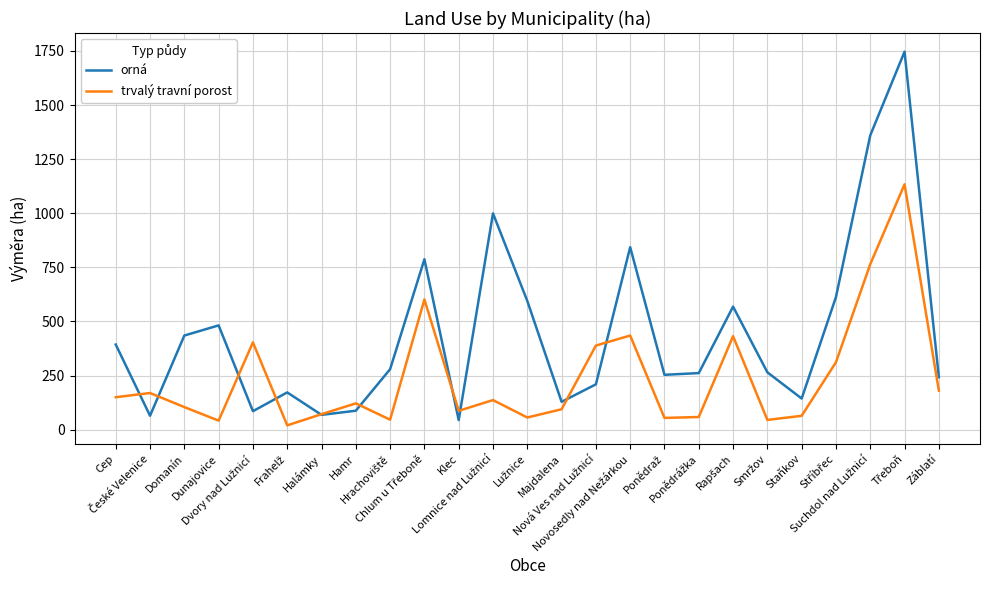

Which series has the widest spread of values?

orná